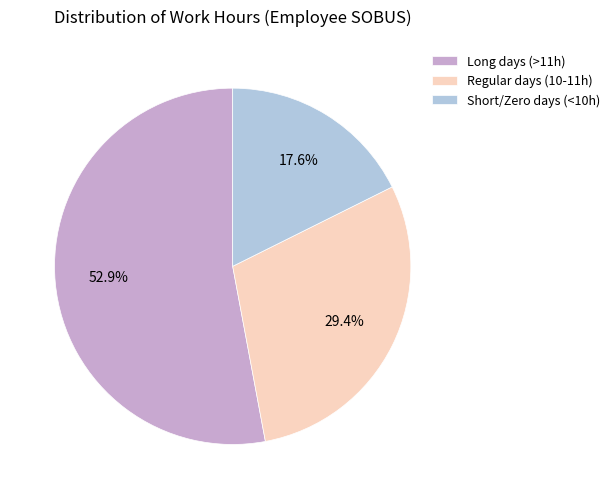

Combined, do Regular days (10-11h) and Short/Zero days (<10h) account for over 50%?

No